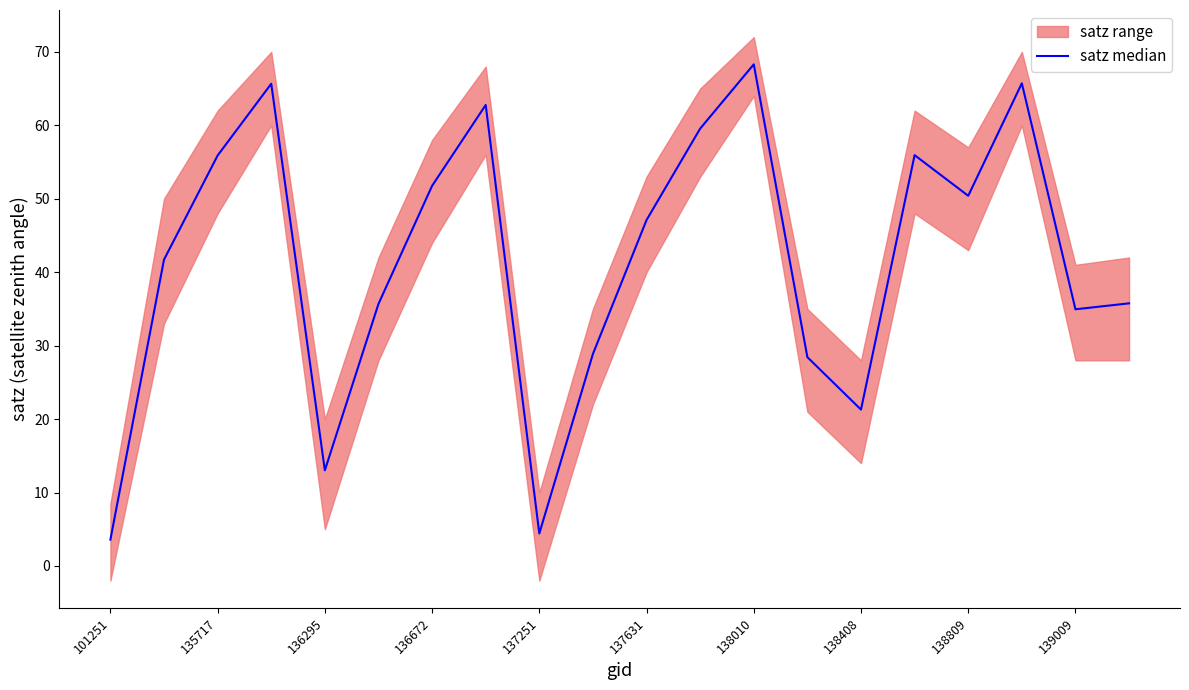

What position from the left is 136672?

7